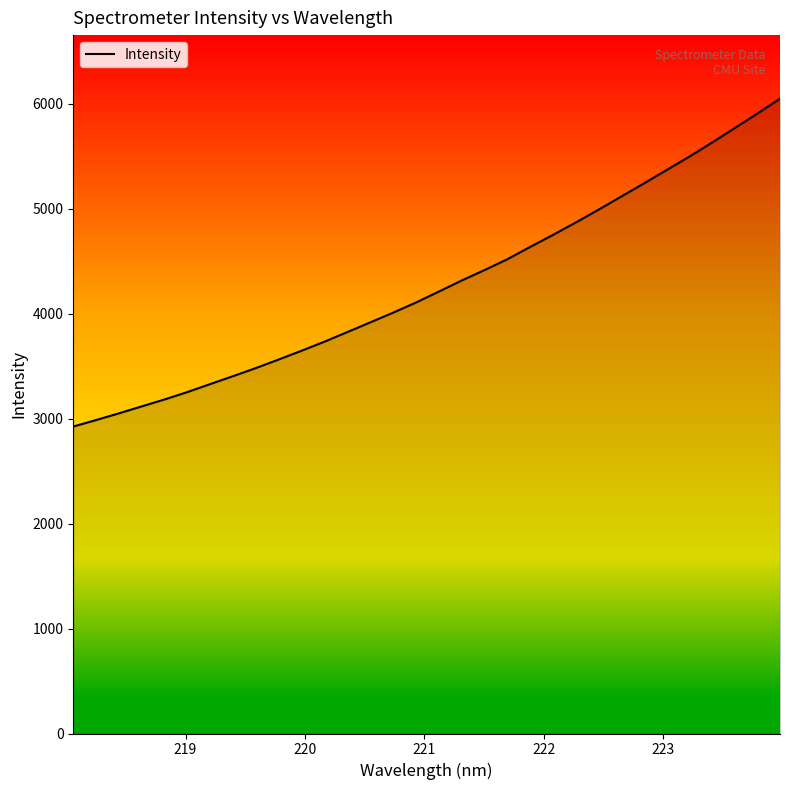

What is the greatest value displayed?

6050.4